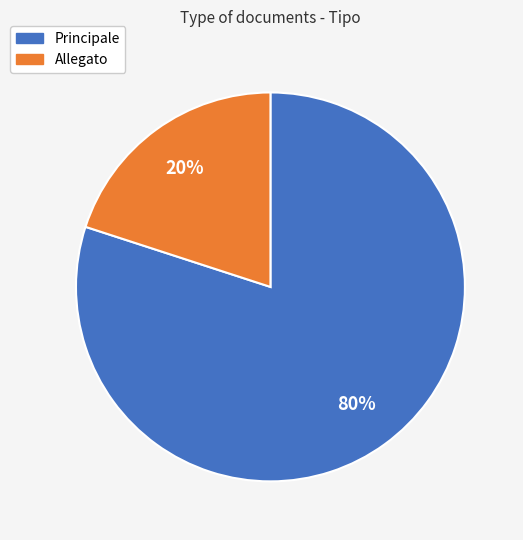

Is it true that Allegato is 20% of the pie?

True